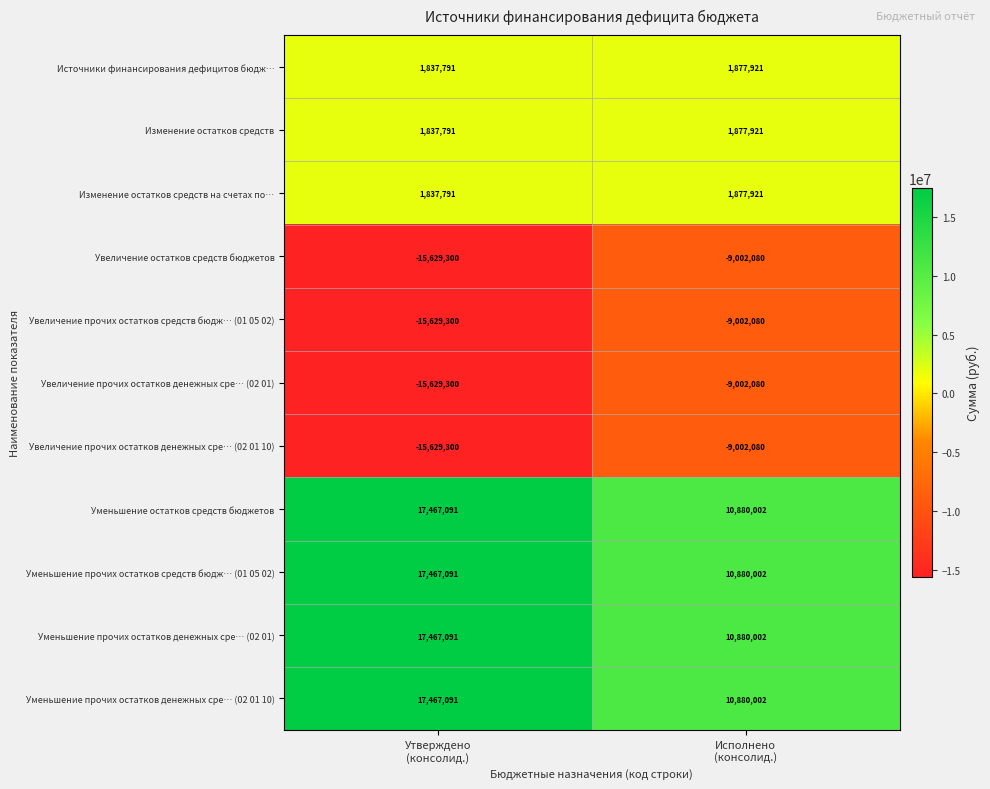

What is the sum of all Изменение остатков средств values?

3715712